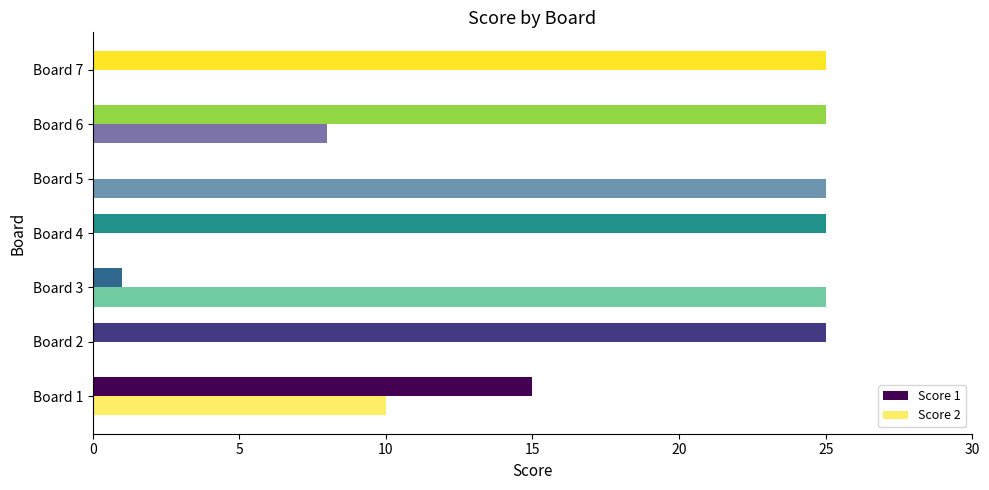

Reading left to right, transcribe all the data shown in this chart.

Score 1: 15	25	1	25	0	25	25
Score 2: 10	0	25	0	25	8	0